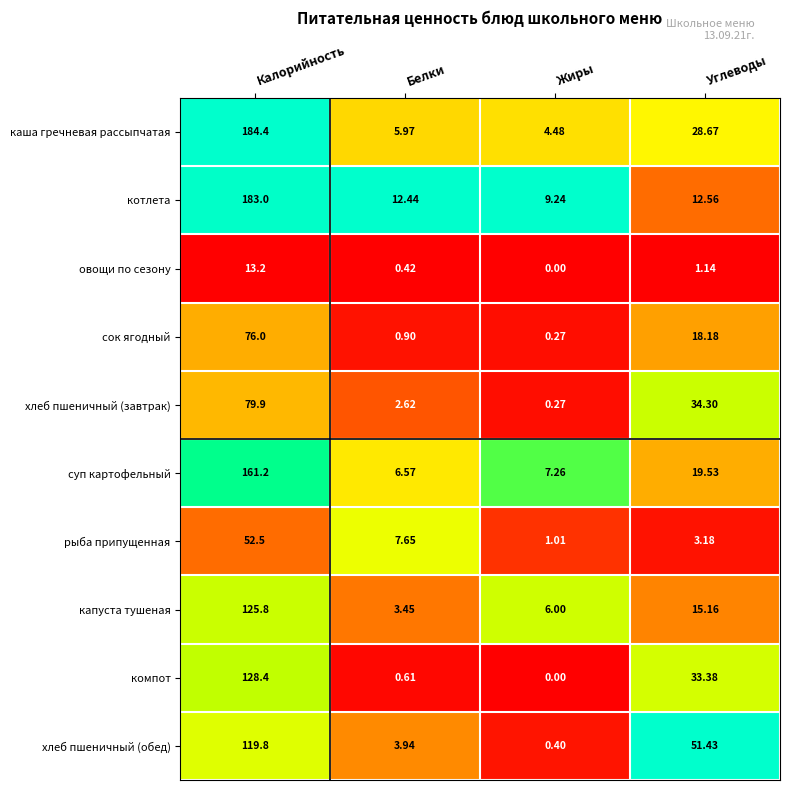

Rank the series at Углеводы from lowest to highest value.

овощи по сезону, рыба припущенная, котлета, капуста тушеная, сок ягодный, суп картофельный, каша гречневая рассыпчатая, компот, хлеб пшеничный (завтрак), хлеб пшеничный (обед)